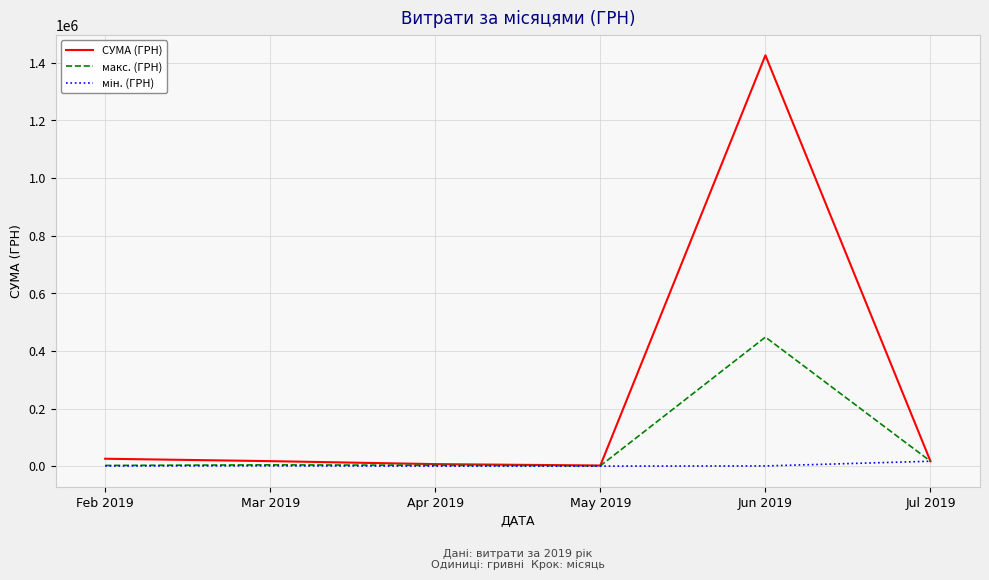

Which series has the largest total across all categories?

СУМА (ГРН)